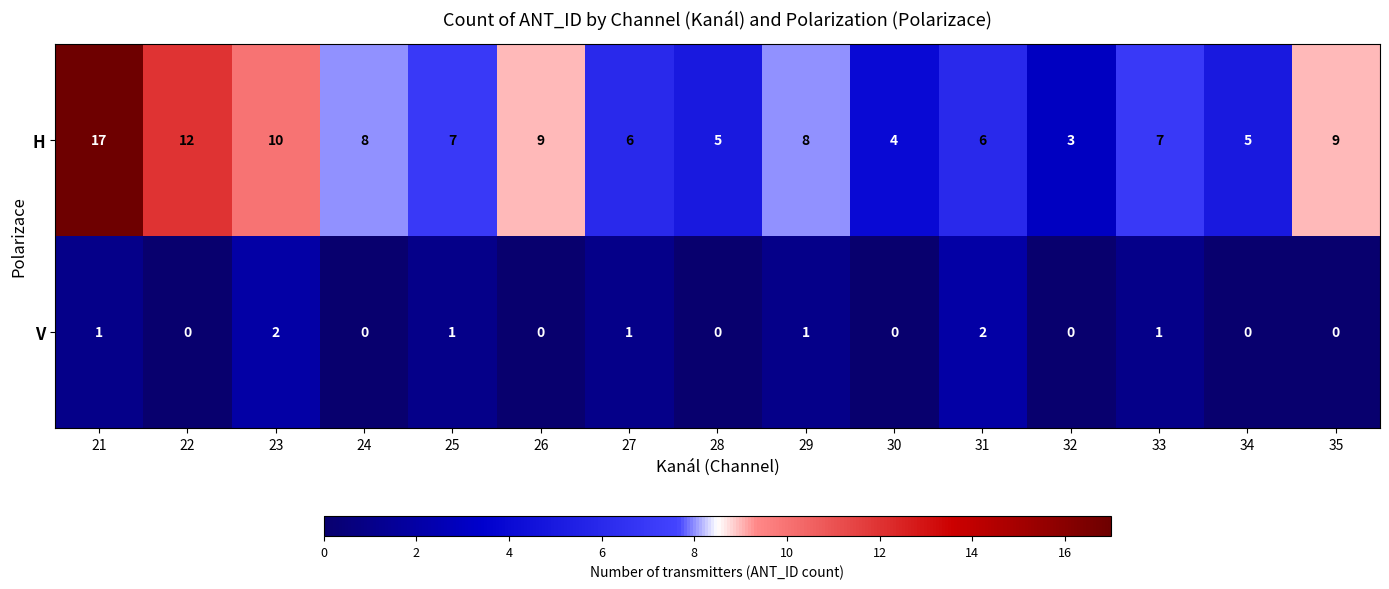

What is the spread (max minus min) of values at 28?

5